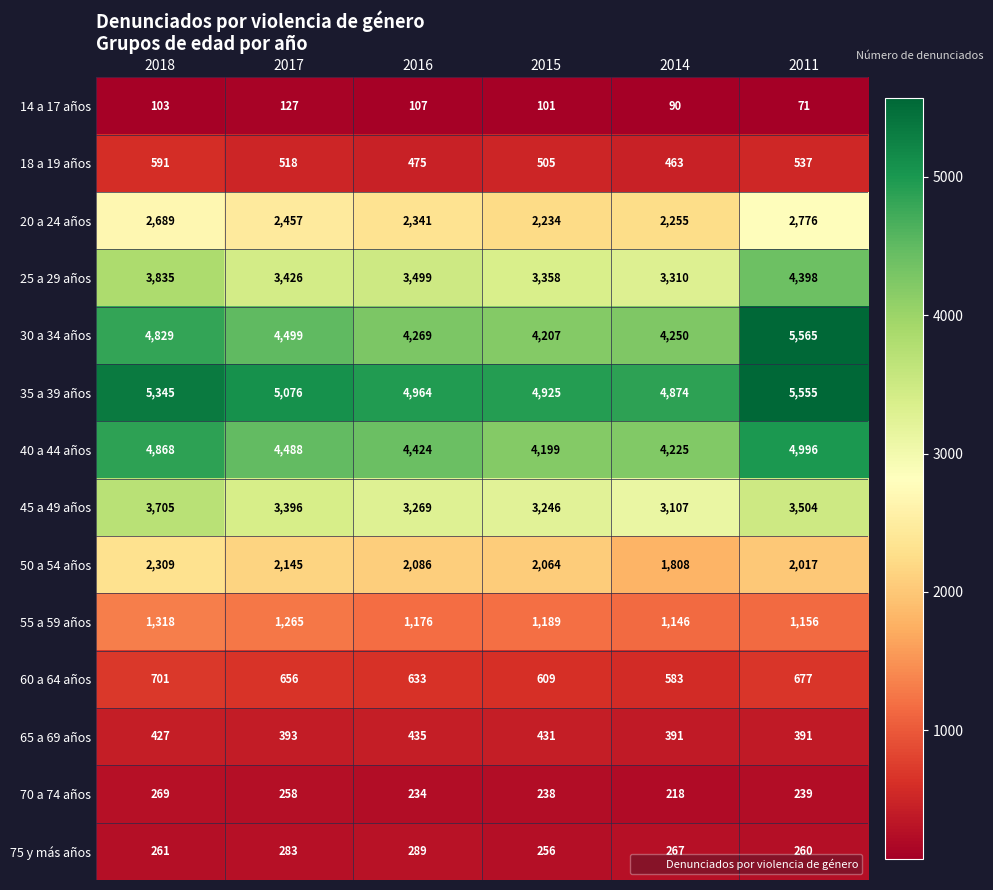

Is it true that 65 a 69 años equals 391 at 2011?

True